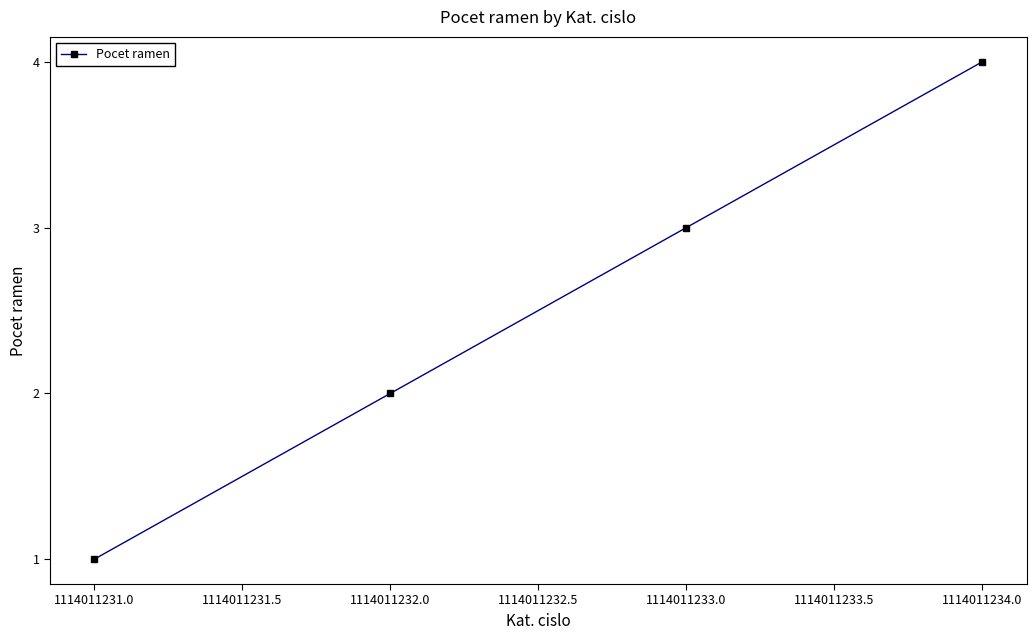

What is the change in value from 1114011232.0 to 1114011234.0?

+2